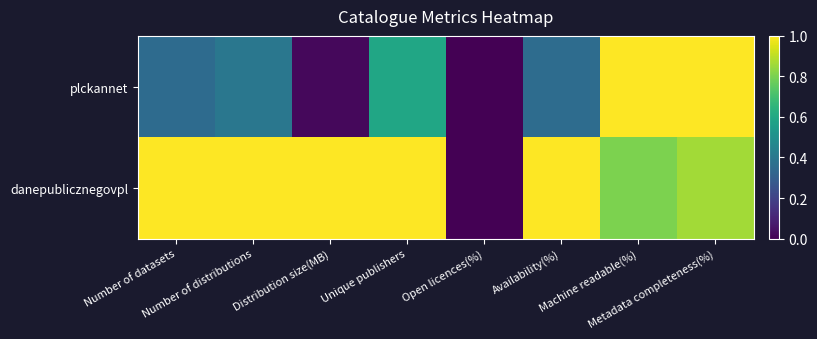

At Number of datasets, list the series in order from smallest to largest.

plckannet, danepublicznegovpl